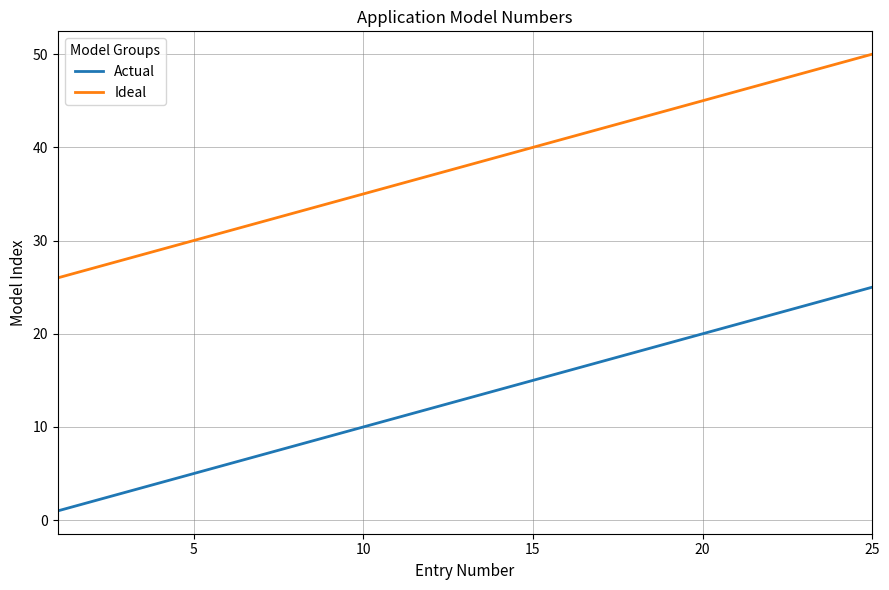

True or false: Actual and Ideal cross at least once.

False